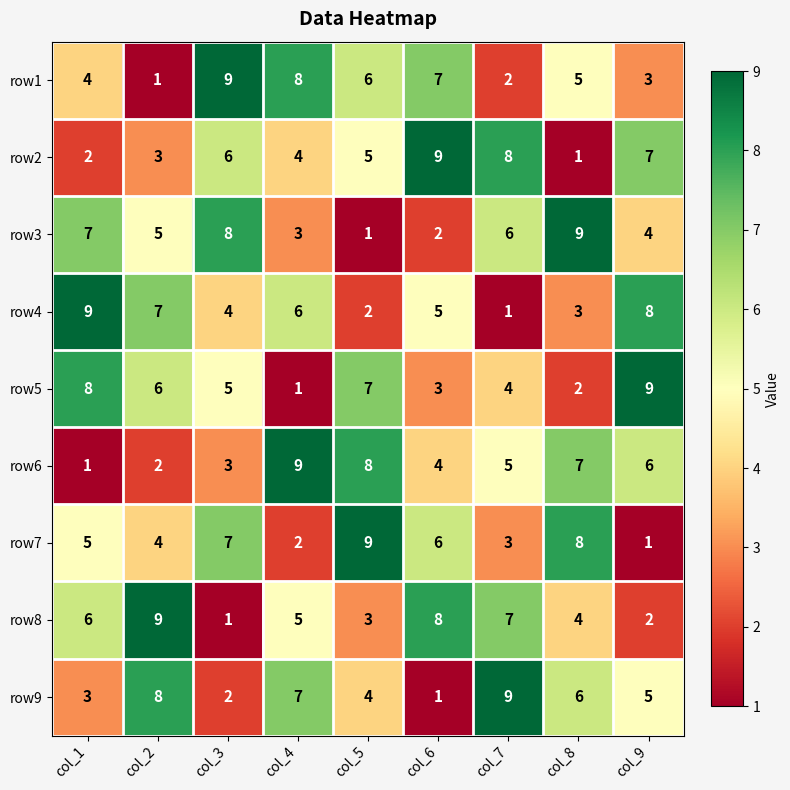

What is the spread (max minus min) of values at col_6?

8